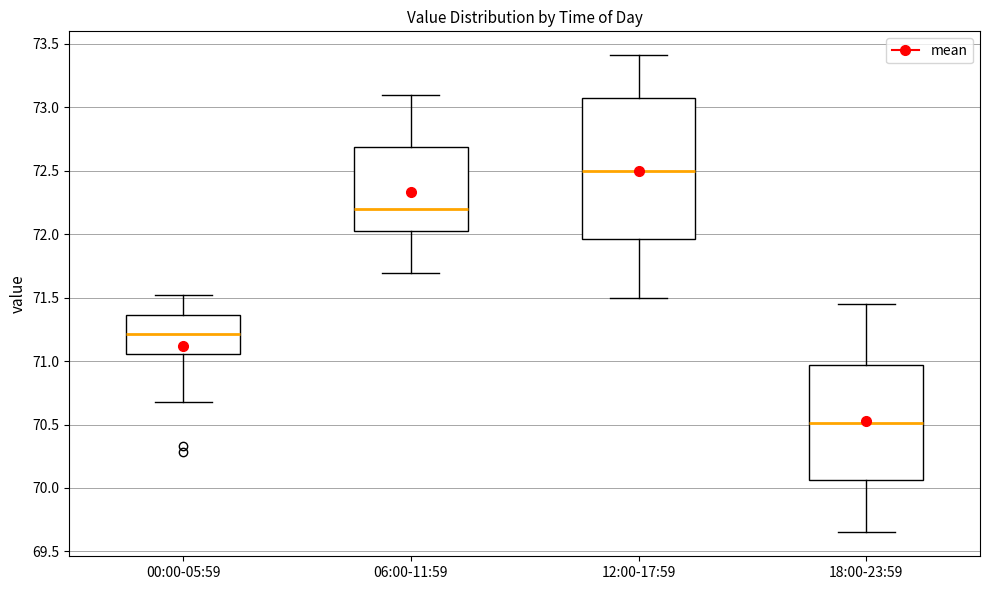

Comparing the boxes themselves (not the whiskers), which one is the tallest?

12:00-17:59